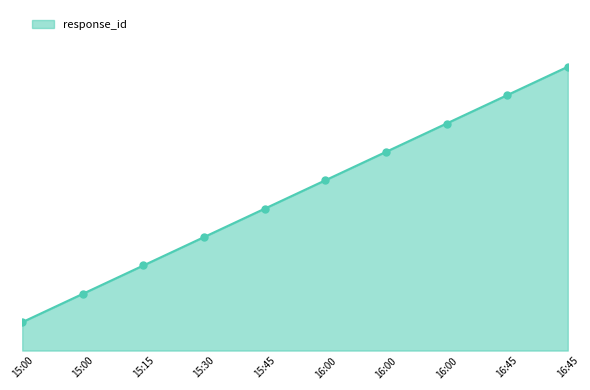

What is the ratio of the value at 15:15 to the value at 16:00?

0.5